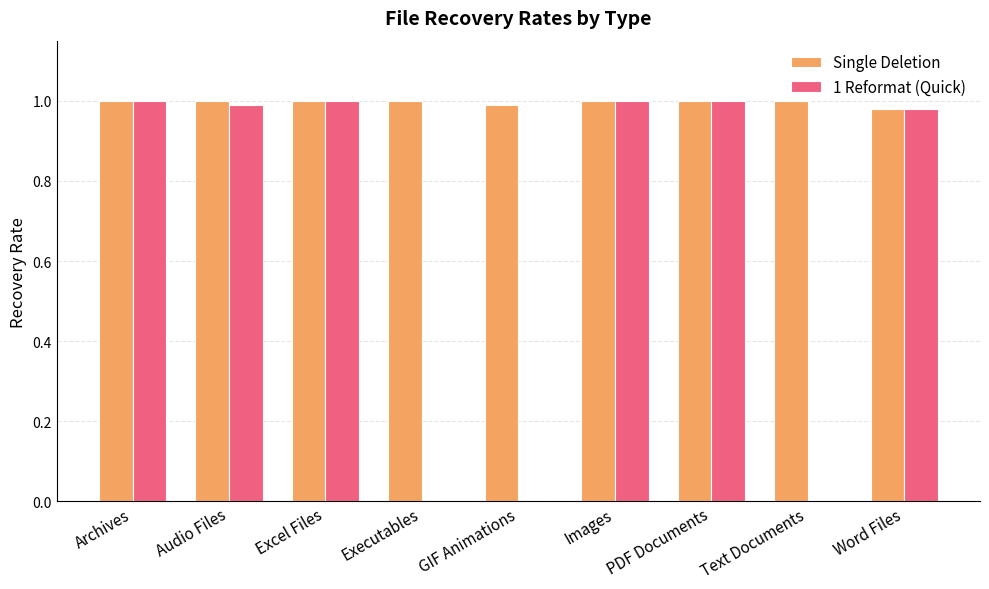

Which series has the largest total across all categories?

Single Deletion